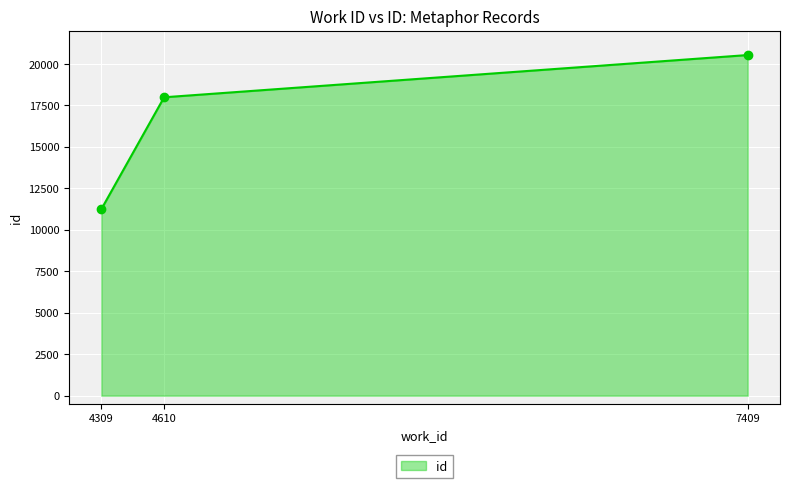

Reading right to left, transcribe all the data shown in this chart.

7409=20535	4610=17989	4309=11242